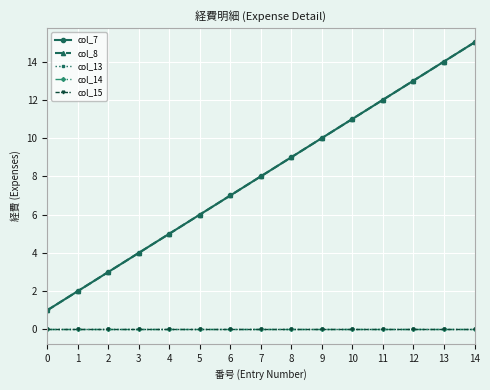

Does the chart have visible grid lines?

Yes